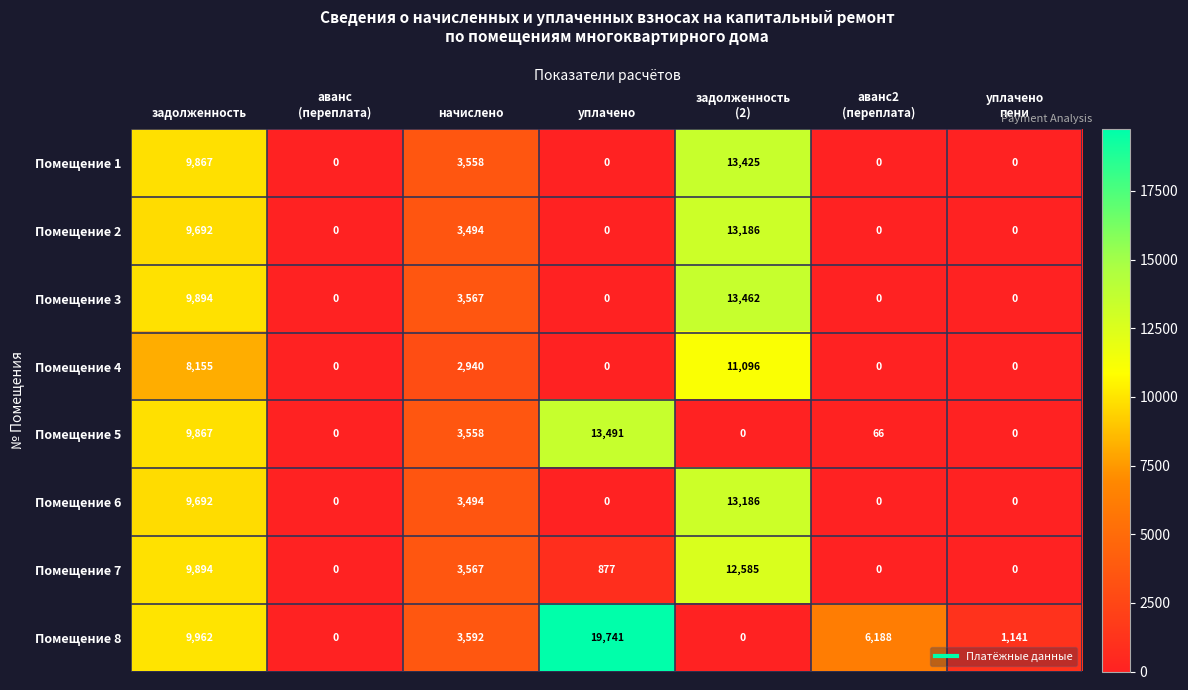

At how many categories does at least one series exceed 11504?

2